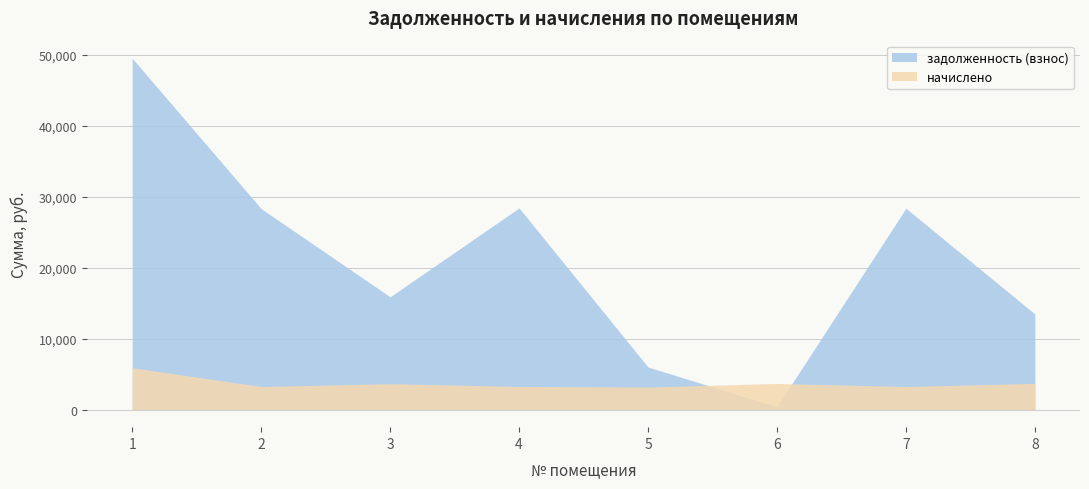

Which has a higher value, 4 or 1?

1